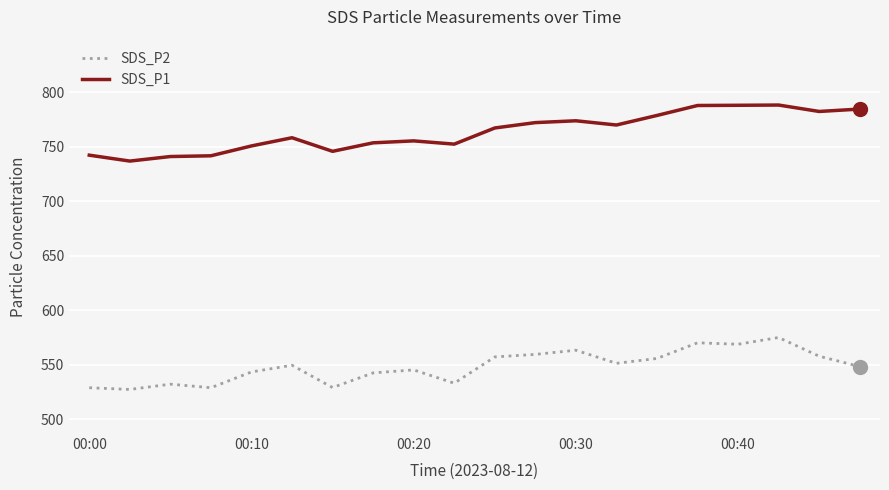

Rank the series by their average value, from highest to lowest.

SDS_P1, SDS_P2